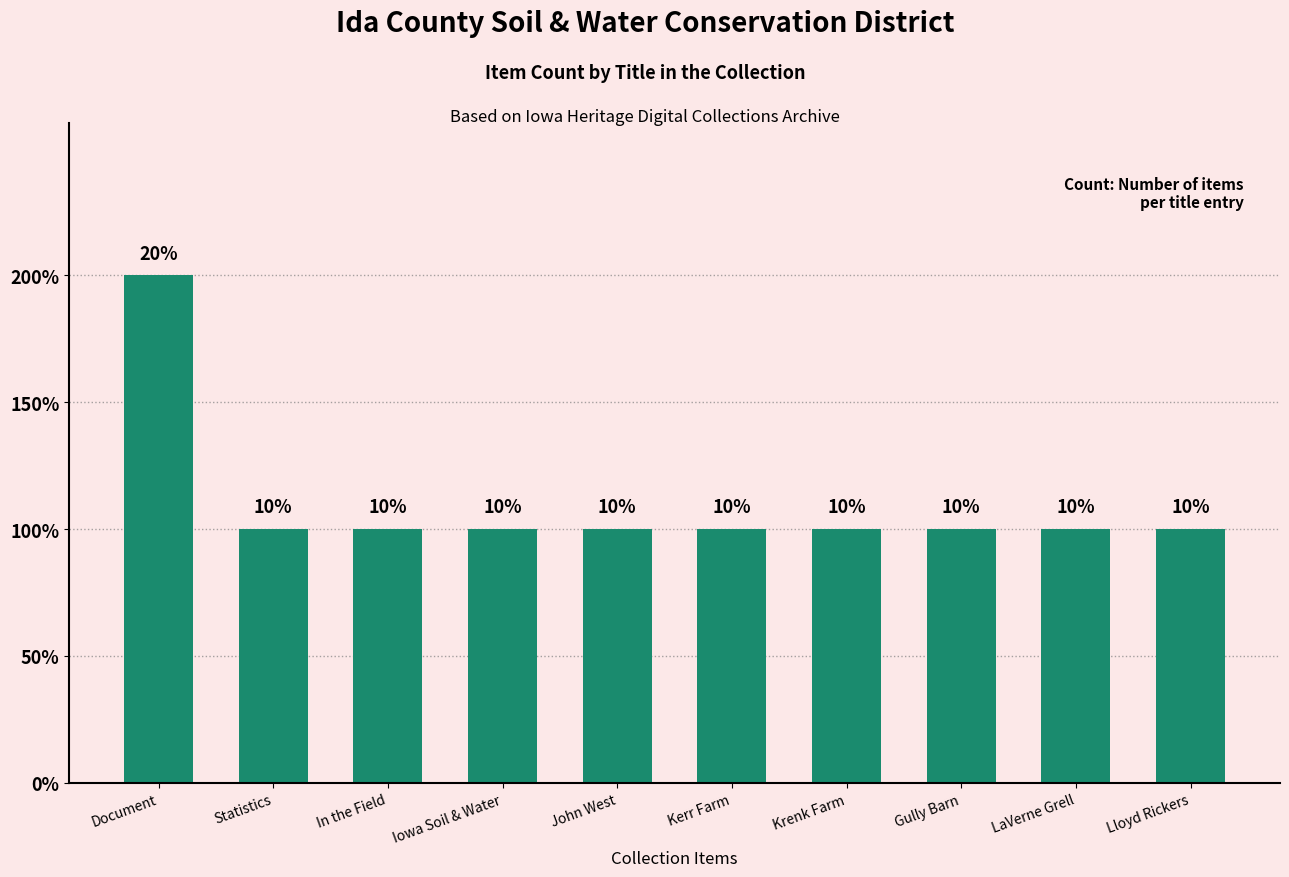

Rank the categories by value from lowest to highest.

Statistics, In the Field, Iowa Soil & Water, John West, Kerr Farm, Krenk Farm, Gully Barn, LaVerne Grell, Lloyd Rickers, Document